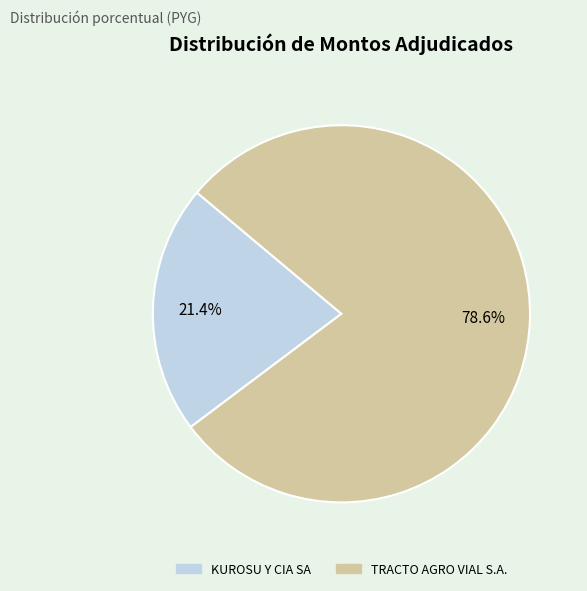

To the nearest percent, what percentage of the pie is TRACTO AGRO VIAL S.A.?

79%